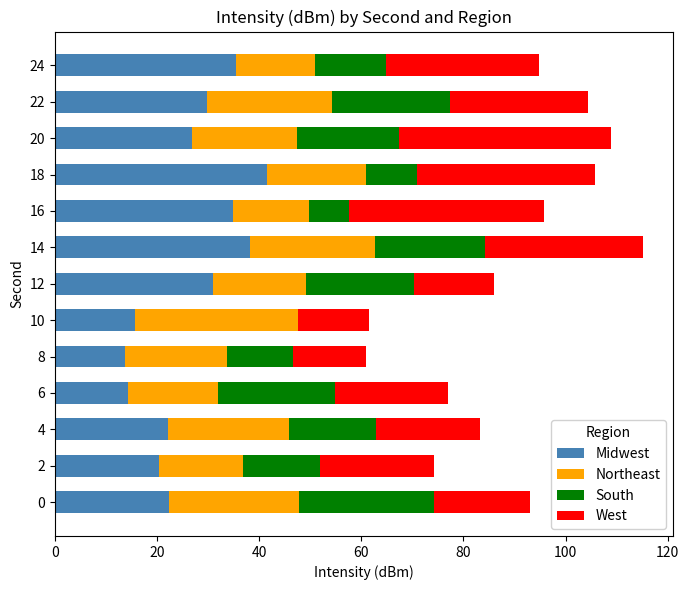

What is the highest value of the Midwest series?

41.6